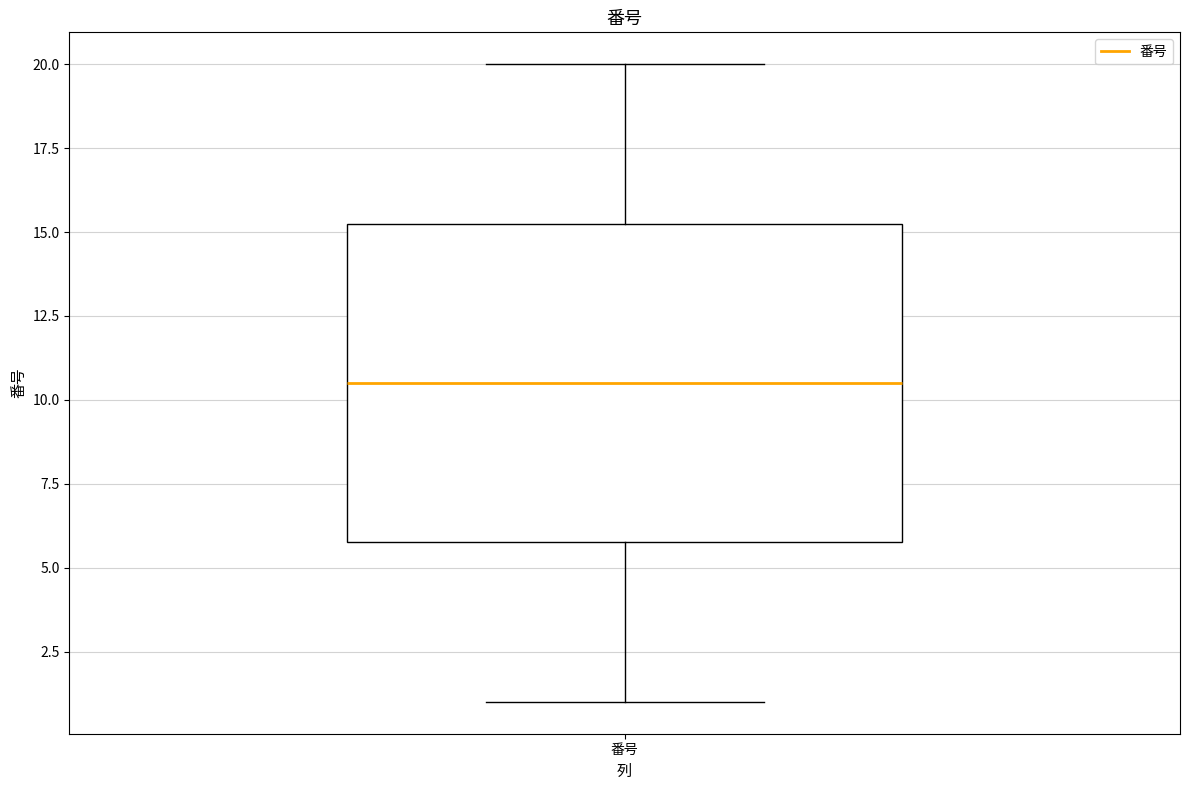

Read this box plot against the y-axis: the position of the median line, the range covered by the box, and the ends of both whiskers. The values are not printed on the chart, so give them approximately, as read against the axis.

median 10.5, box 6.0 to 15.5, whiskers 1.0 to 20.0